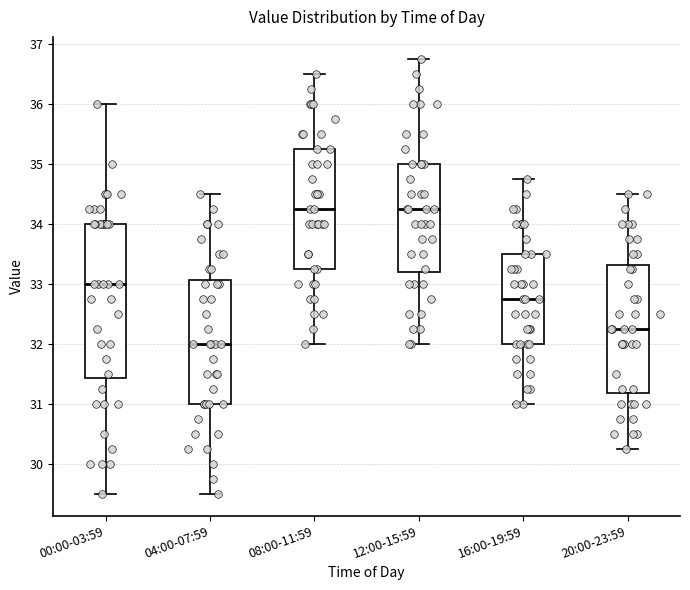

Reading left to right, read every box against the y-axis: the position of its median line, the range the box covers, and the ends of its whiskers. The values are not printed on the chart, so give them approximately, as read against the axis.

00:00-03:59: median 33.0, box 31.4 to 34.0, whiskers 29.5 to 36.0
04:00-07:59: median 32.0, box 31.0 to 33.1, whiskers 29.5 to 34.5
08:00-11:59: median 34.3, box 33.3 to 35.3, whiskers 32.0 to 36.5
12:00-15:59: median 34.3, box 33.2 to 35.0, whiskers 32.0 to 36.8
16:00-19:59: median 32.8, box 32.0 to 33.5, whiskers 31.0 to 34.8
20:00-23:59: median 32.3, box 31.2 to 33.3, whiskers 30.3 to 34.5